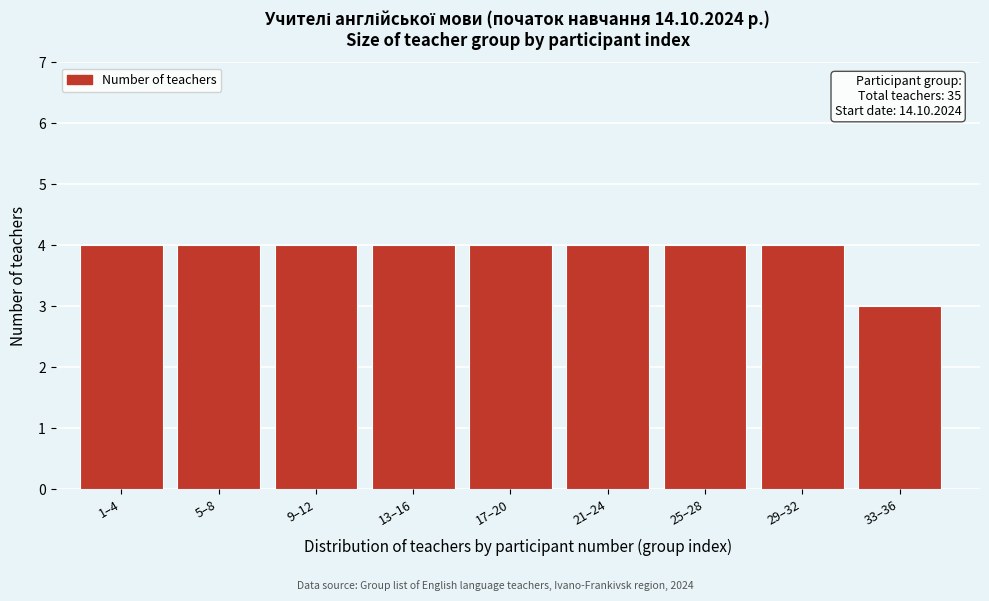

Reading right to left, what are all the values shown in this chart?

33–36=3	29–32=4	25–28=4	21–24=4	17–20=4	13–16=4	9–12=4	5–8=4	1–4=4